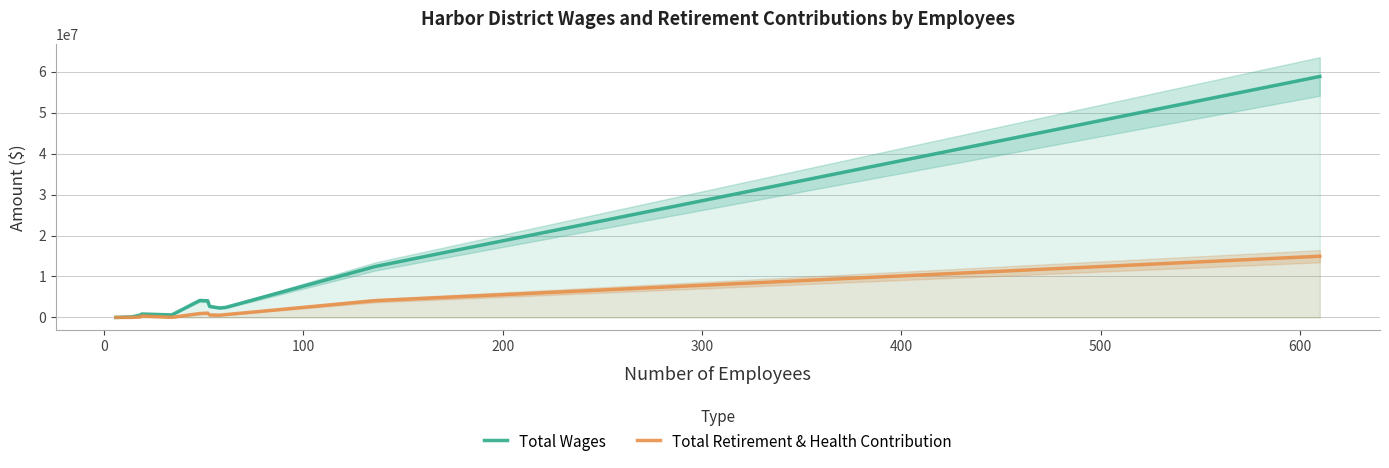

What are all the series names shown in the legend?

Total Wages, Total Retirement & Health Contribution